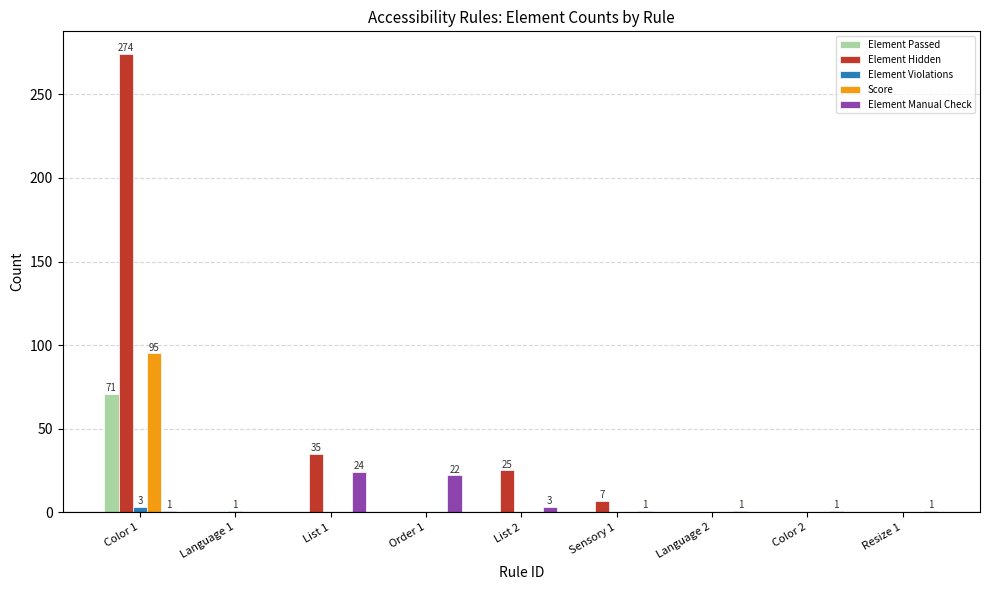

Is the value of Element Violations at Sensory 1 greater than the value of Element Hidden at Color 1?

No